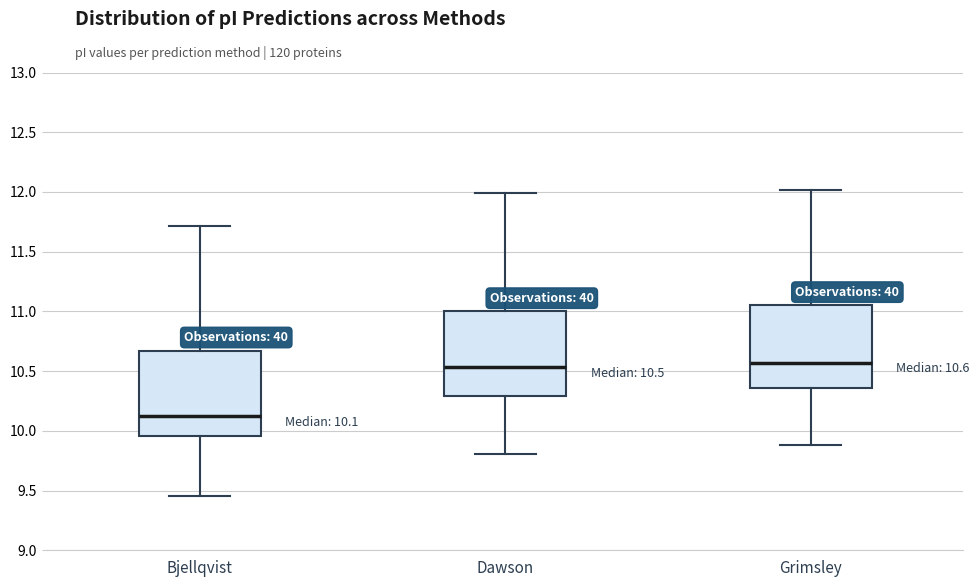

Which box has the lowest median line?

Bjellqvist